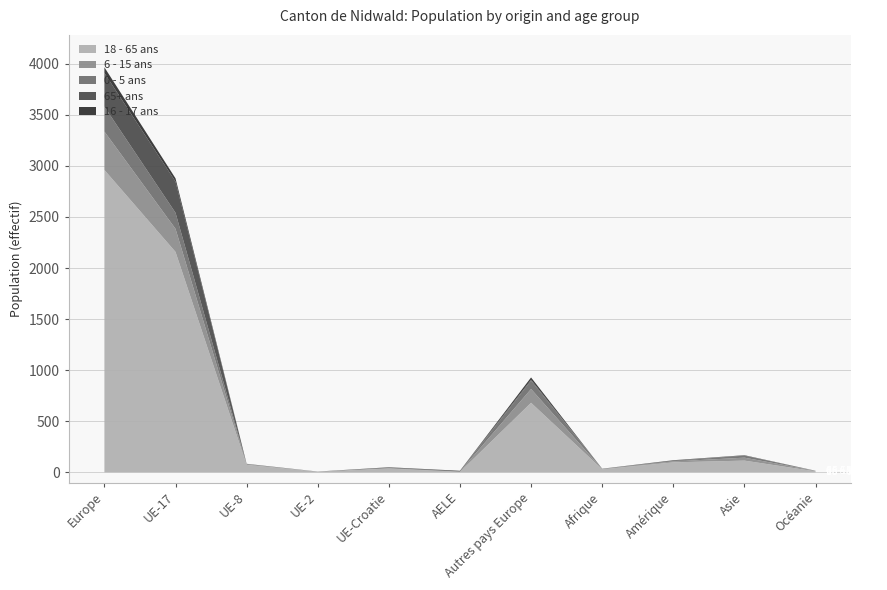

Reading left to right, what are all the values shown in this chart?

18 - 65 ans: Europe=2960	UE-17=2158	UE-8=73	UE-2=7	UE-Croatie=37	AELE=4	Autres pays Europe=681	Afrique=30	Amérique=98	Asie=115	Océanie=10
6 - 15 ans: Europe=376	UE-17=226	UE-8=6	UE-2=0	UE-Croatie=5	AELE=4	Autres pays Europe=135	Afrique=2	Amérique=9	Asie=29	Océanie=5
0 - 5 ans: Europe=244	UE-17=157	UE-8=3	UE-2=0	UE-Croatie=2	AELE=1	Autres pays Europe=81	Afrique=4	Amérique=5	Asie=20	Océanie=1
65+ ans: Europe=329	UE-17=305	UE-8=2	UE-2=1	UE-Croatie=4	AELE=7	Autres pays Europe=10	Afrique=0	Amérique=6	Asie=1	Océanie=0
16 - 17 ans: Europe=56	UE-17=32	UE-8=0	UE-2=0	UE-Croatie=2	AELE=0	Autres pays Europe=22	Afrique=0	Amérique=1	Asie=3	Océanie=0